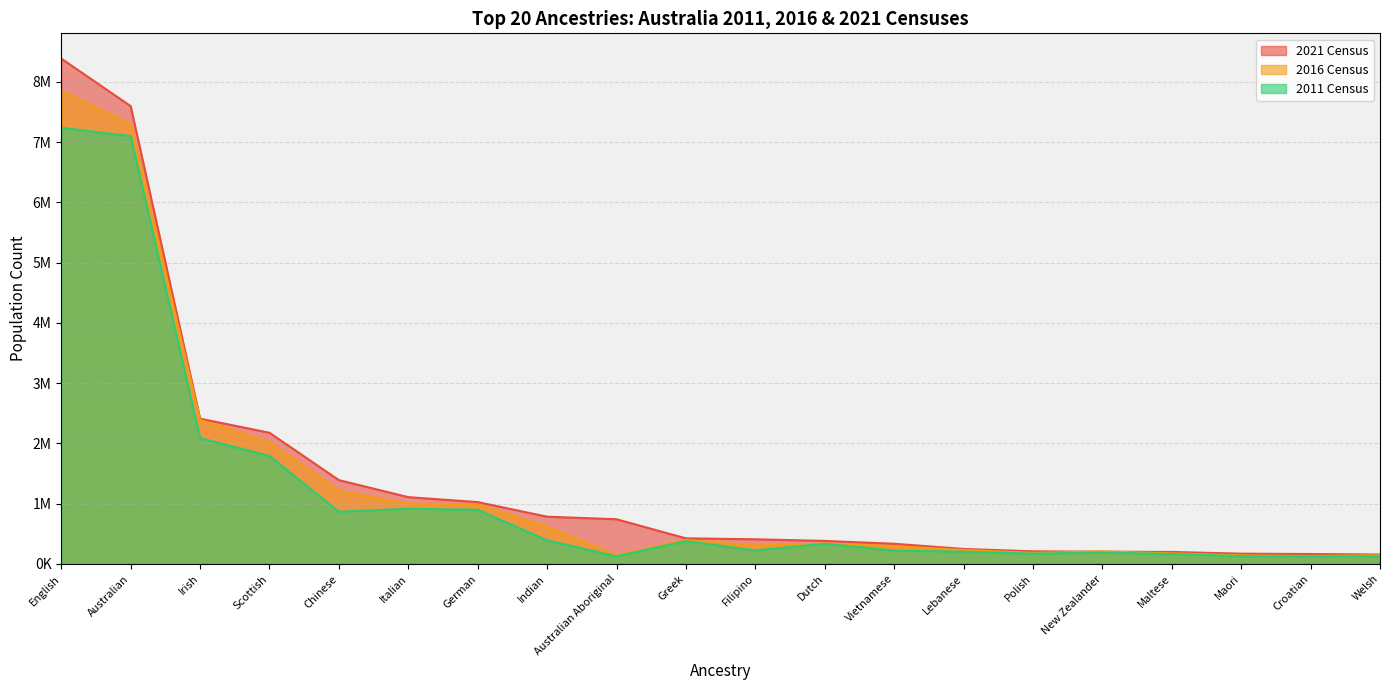

After their last crossing, which series has the higher values: 2016 Census or 2021 Census?

2021 Census